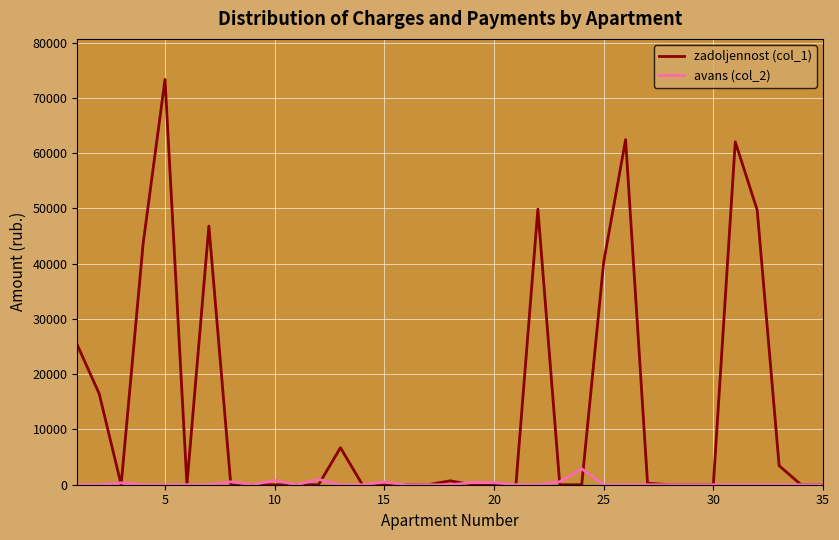

List the series in order of their peak value, lowest first.

avans (col_2), zadoljennost (col_1)